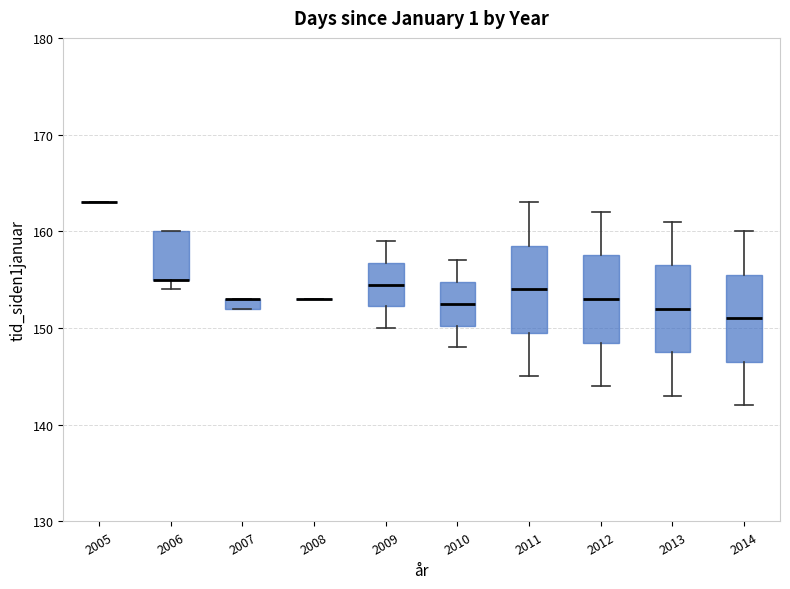

Where does the upper whisker of the box at x = 2011 end on the y-axis? The values are not printed on the chart, so give them approximately, as read against the axis.

163